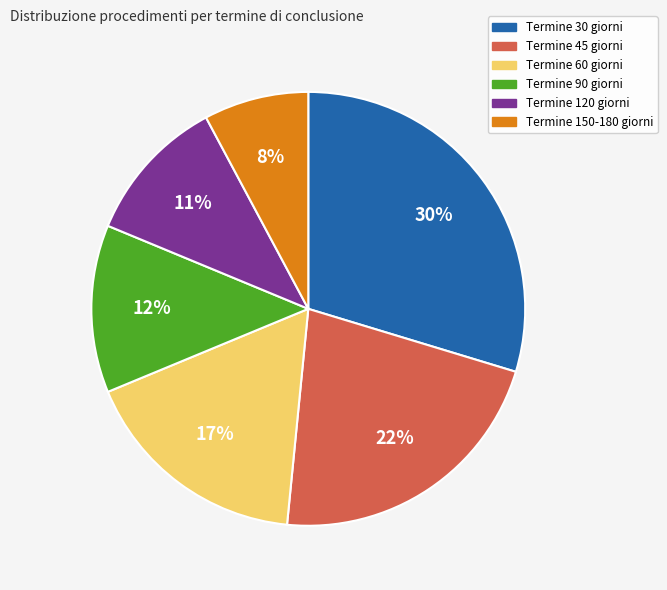

Count the number of slices in the pie.

6